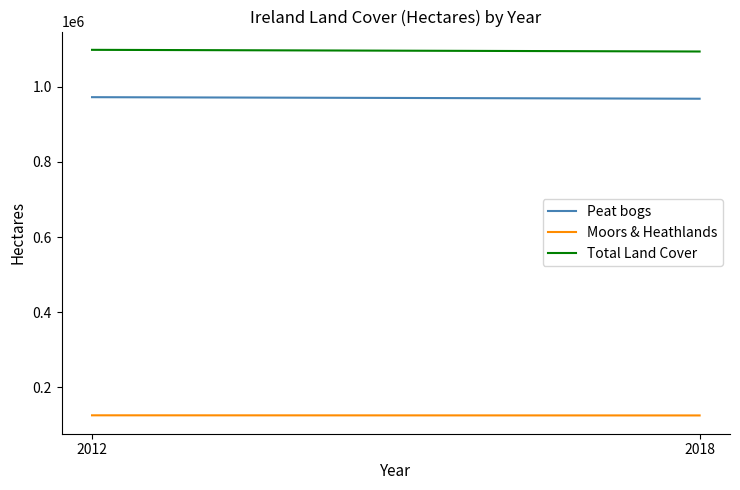

What is the difference between the Total Land Cover values at 2018 and 2012?

4457